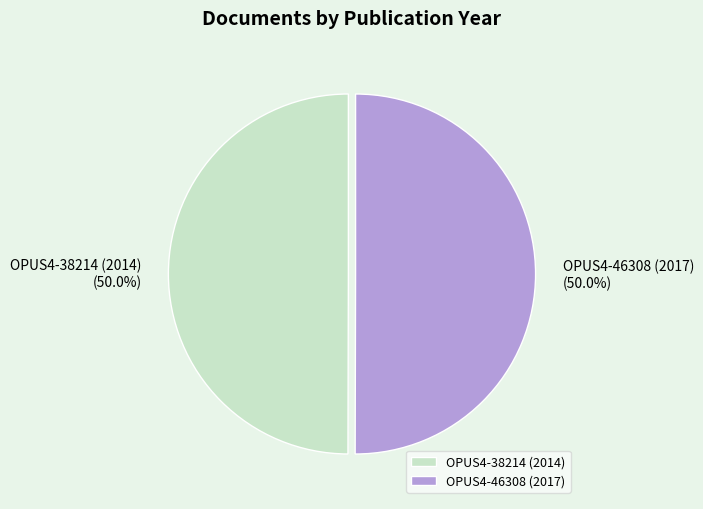

What portion of the pie excludes OPUS4-38214 (2014)?

50.0%